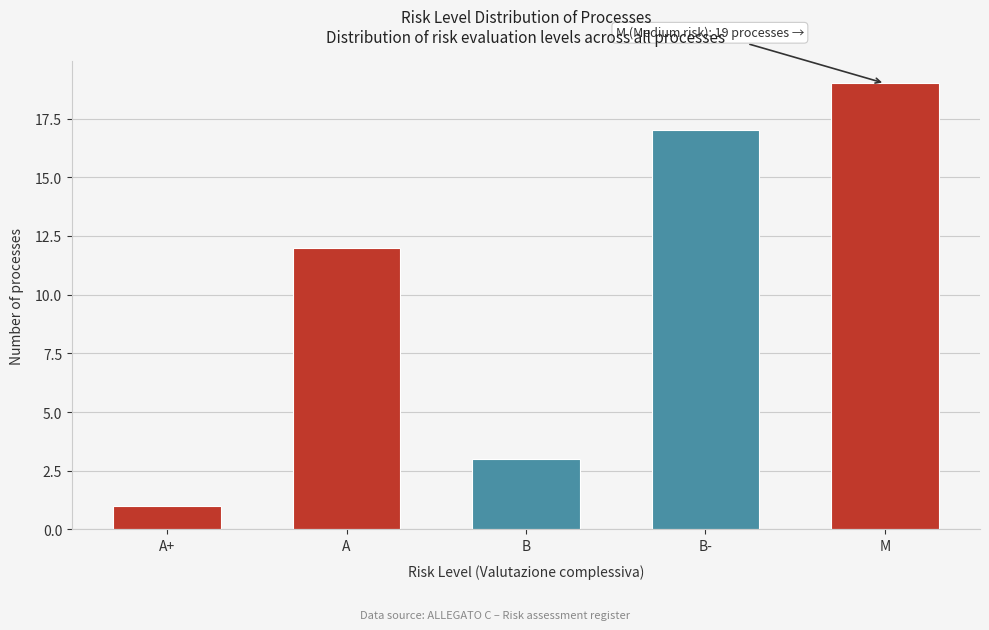

Reading left to right, list all the values displayed in this chart.

1	12	3	17	19